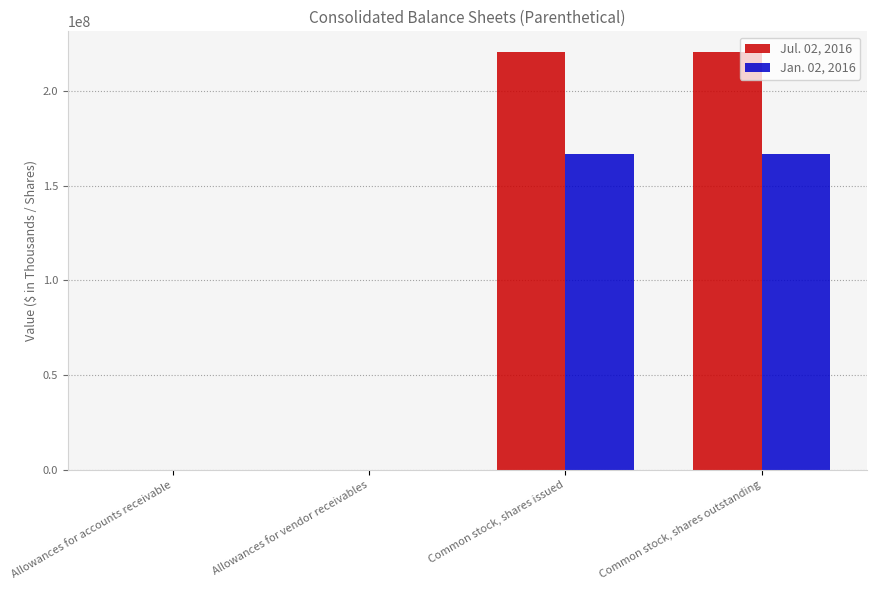

What is the total value across all series at Common stock, shares outstanding?

387276000